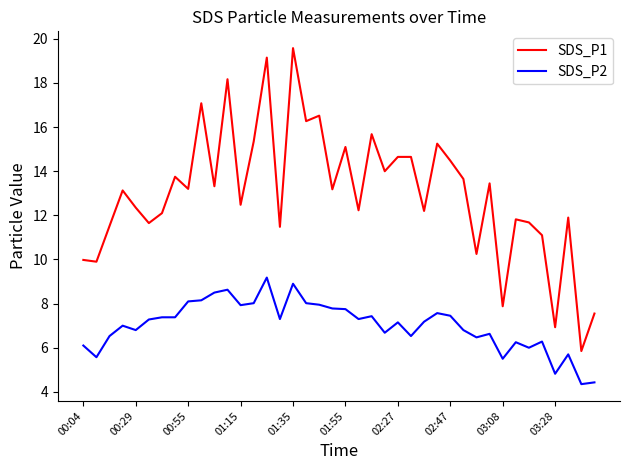

Rank the series by their average value, from lowest to highest.

SDS_P2, SDS_P1